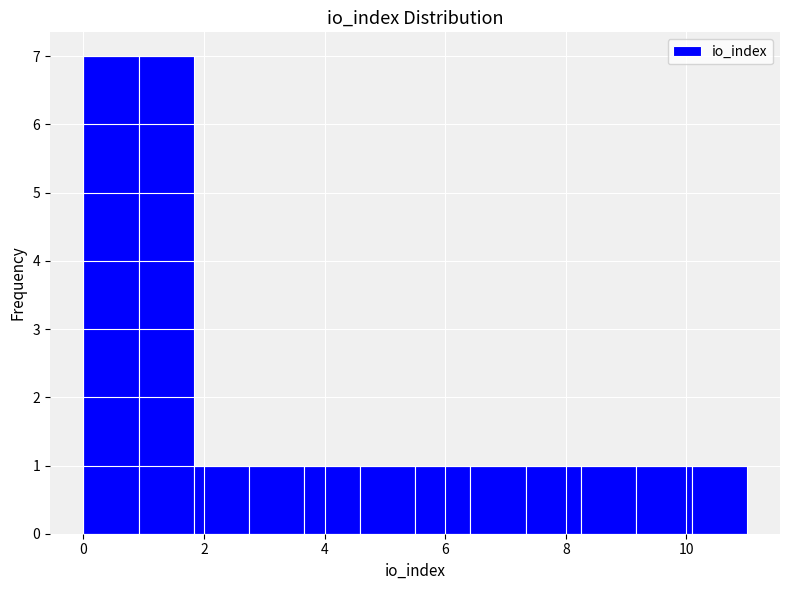

What is the height of the bar covering 1.8 to 2.8 on the x-axis? Neither the bar edges nor the heights are printed on the chart, so give them approximately, as read against the axes.

1